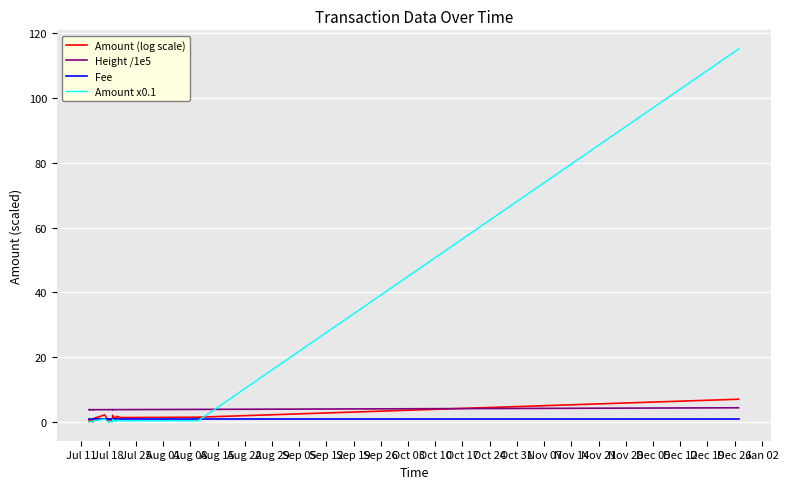

Which series has the largest total across all categories?

Amount x0.1